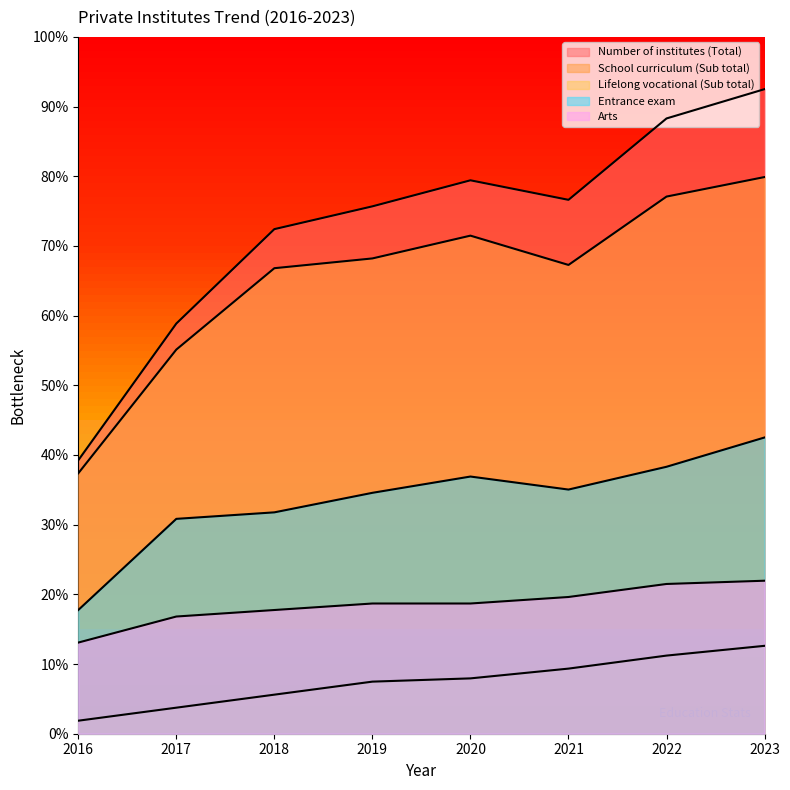

True or false: Lifelong vocational (Sub total) has more than 0 interior local peaks.

False